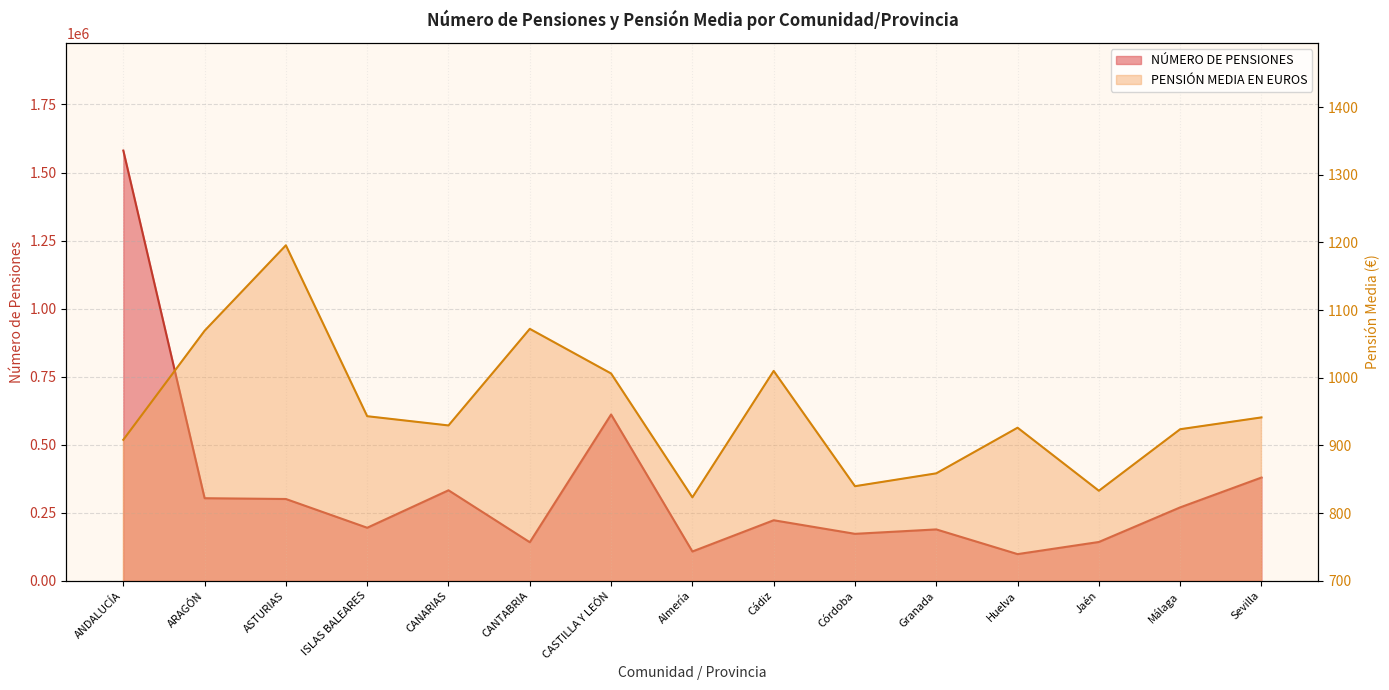

List the series in order of their overall mean, highest first.

NÚMERO DE PENSIONES, PENSIÓN MEDIA EN EUROS